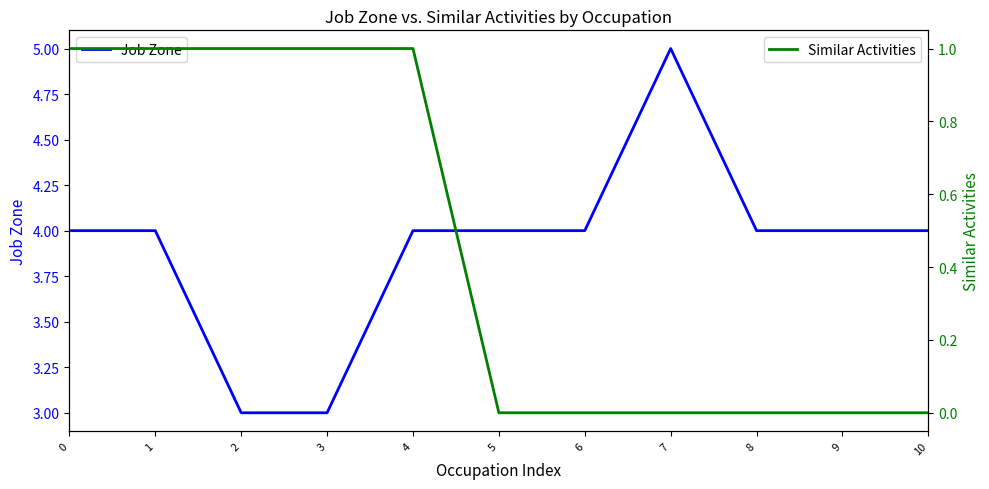

True or false: Similar Activities has more than 1 points higher than both neighbors.

False